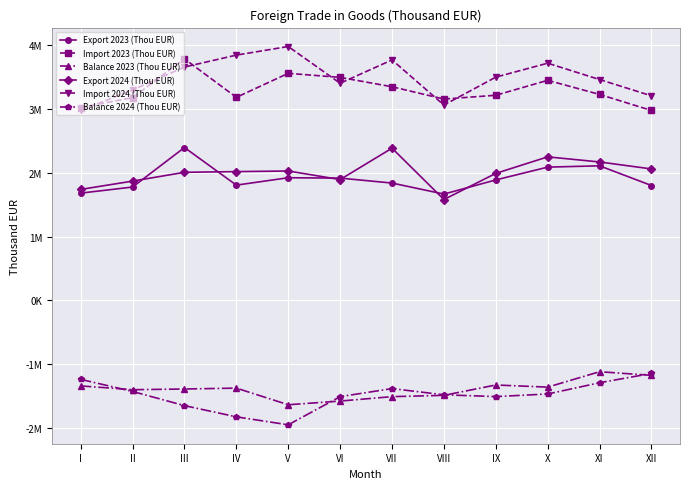

True or false: Export 2023 (Thou EUR) has more than 2 points higher than both neighbors.

True